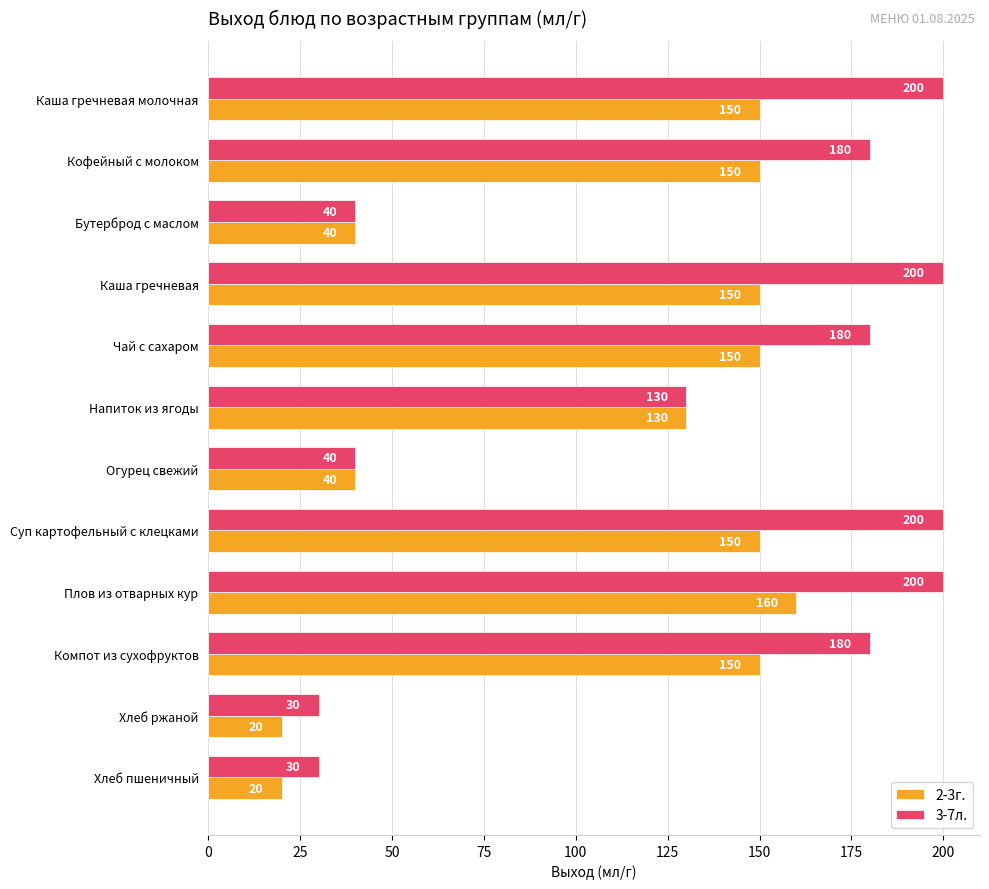

Rank the series by their average value, from highest to lowest.

3-7л., 2-3г.